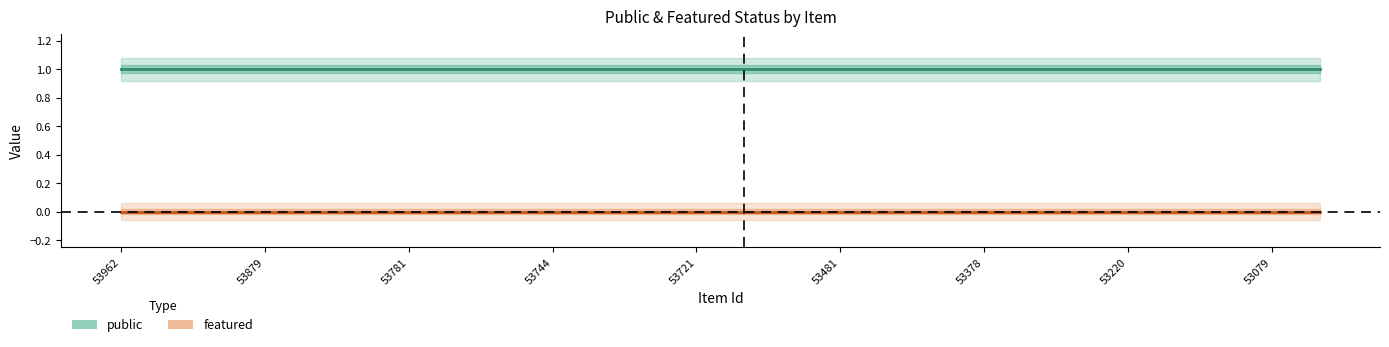

Which label corresponds to the smallest value in the chart?

53962